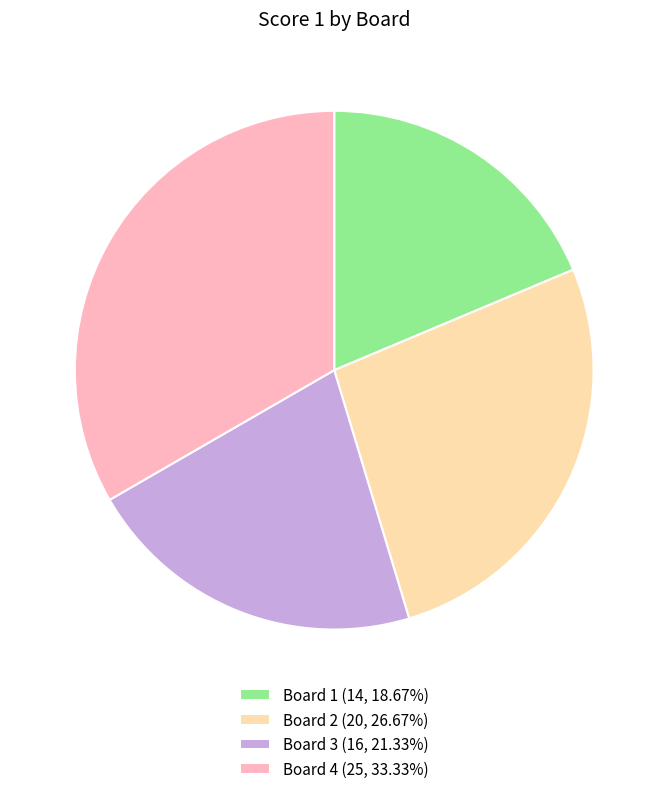

Rank the categories by value from highest to lowest.

Board 4, Board 2, Board 3, Board 1